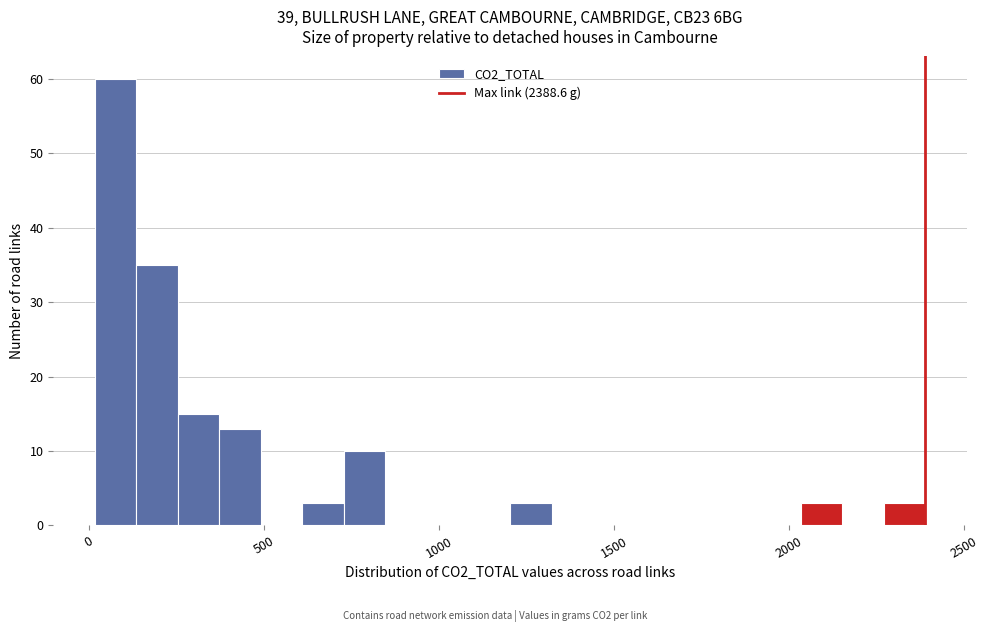

Around what value on the x-axis is the tallest bar? Give the approximate position of its centre, as read against the axis.

100